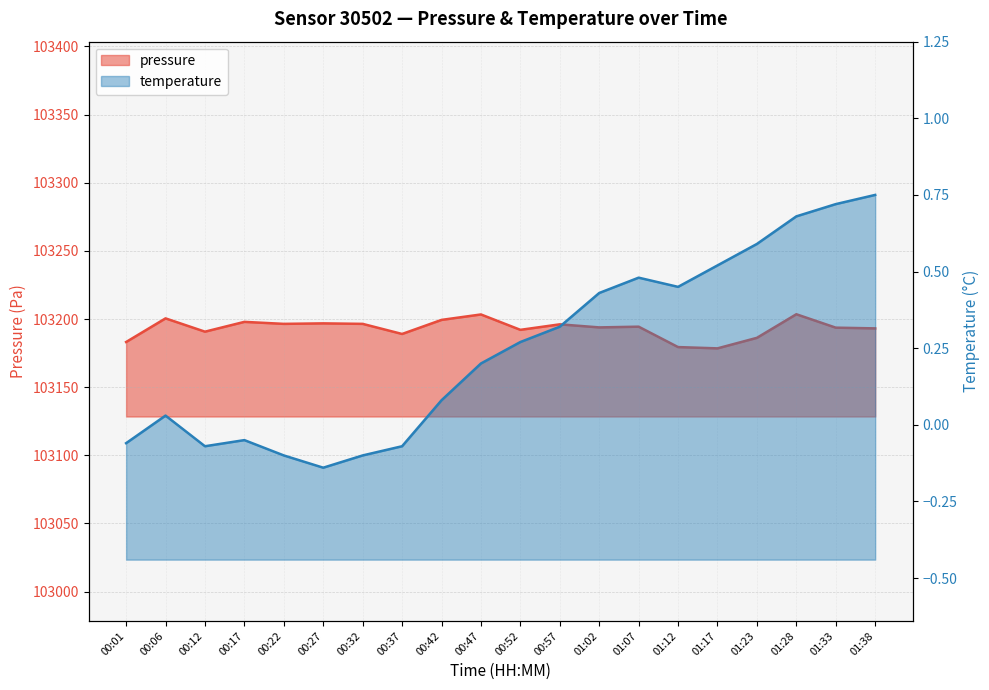

What are all the series names shown in the legend?

pressure, temperature